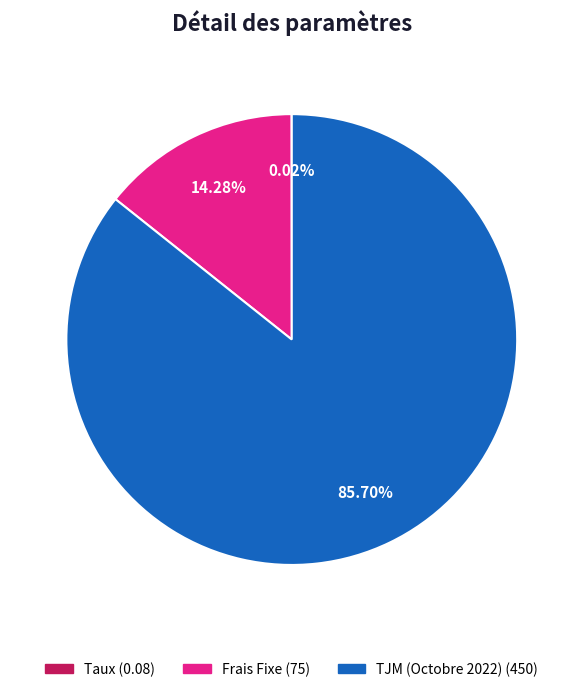

Does any single category account for the majority?

Yes